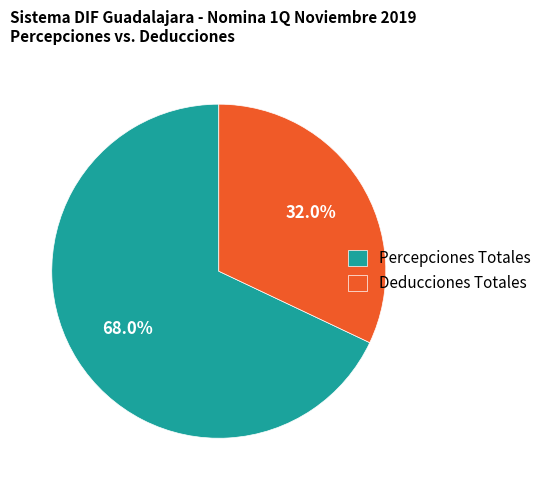

Which category has the biggest portion of the pie?

Percepciones Totales